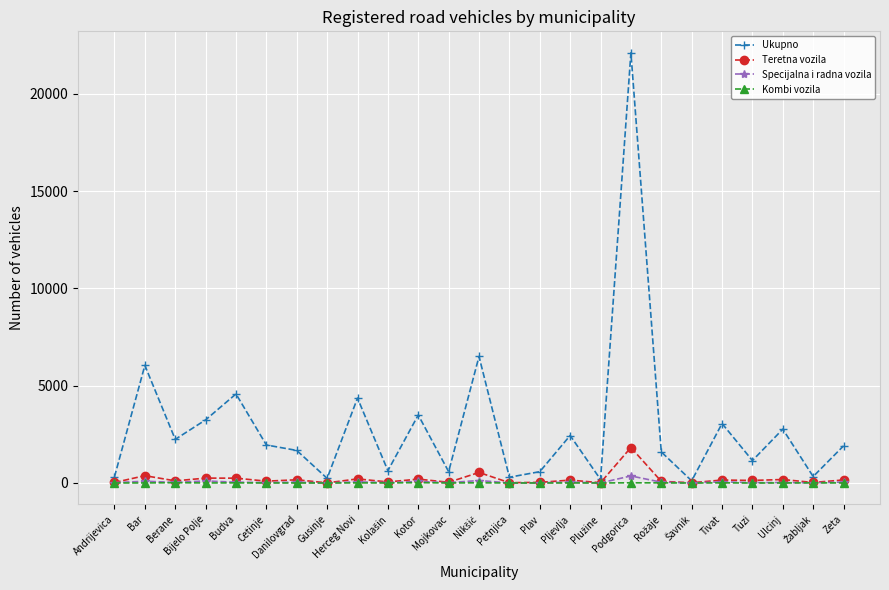

What is the label of the 8th point from the right?

Podgorica